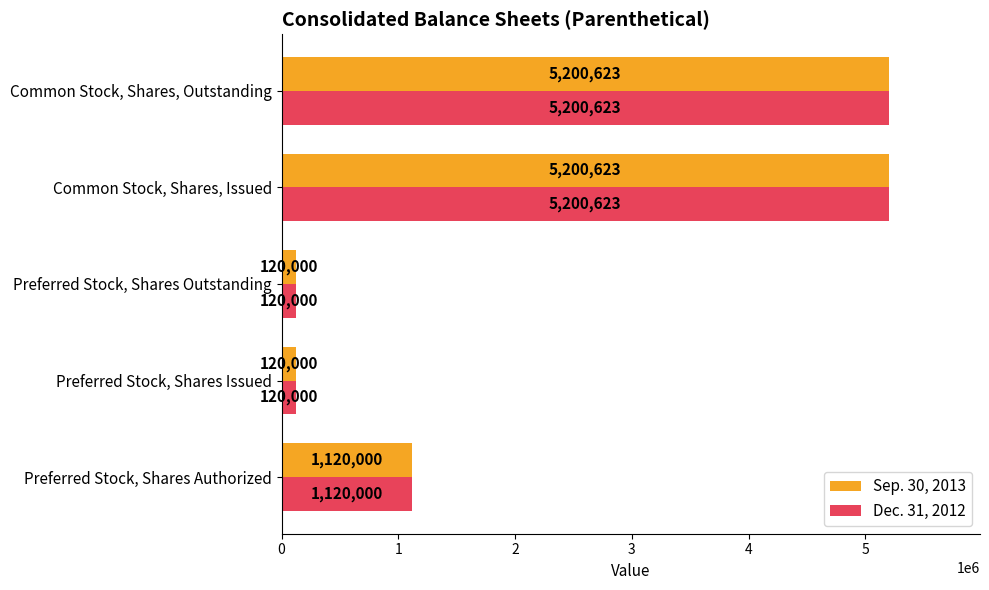

What is the minimum value for Dec. 31, 2012?

120000